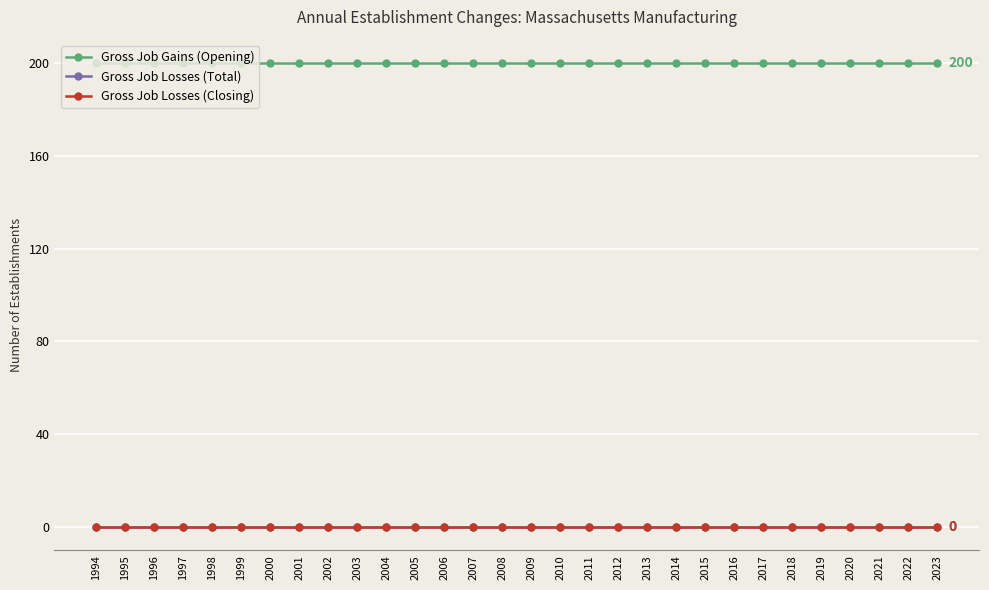

What is the total value across all series at 2016?

200